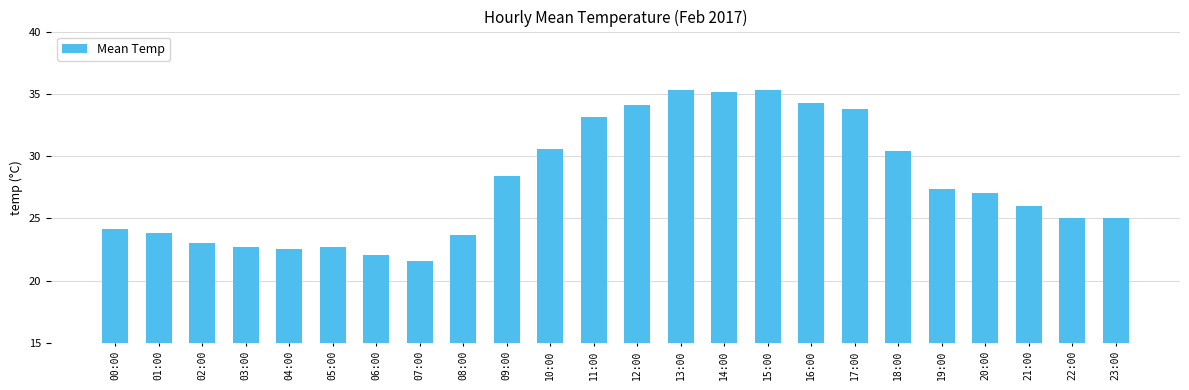

How many data points are less than 27?

12